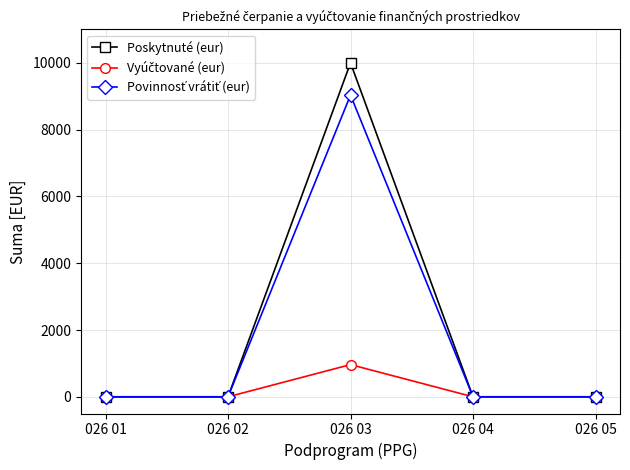

How many interior local peaks does the Poskytnuté (eur) series have?

1